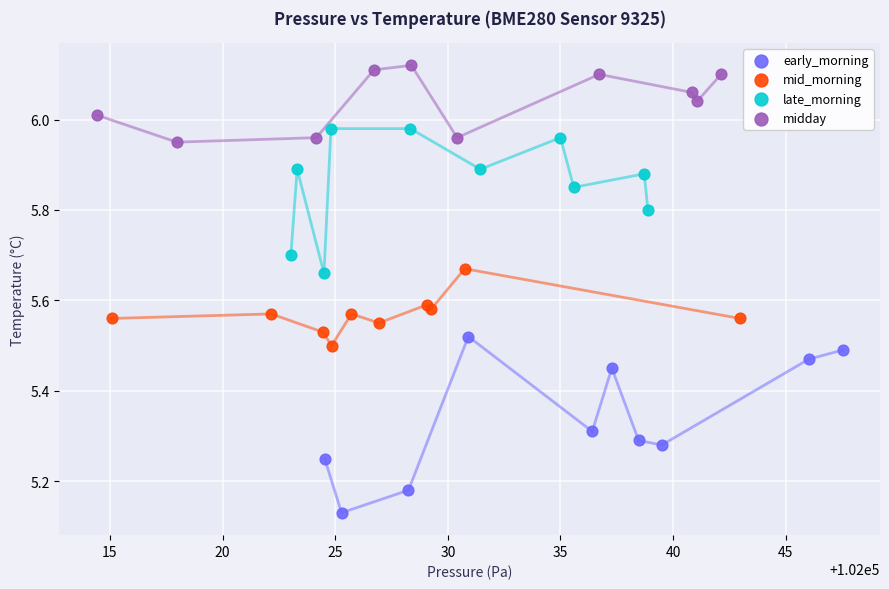

What are all the series names shown in the legend?

early_morning, mid_morning, late_morning, midday